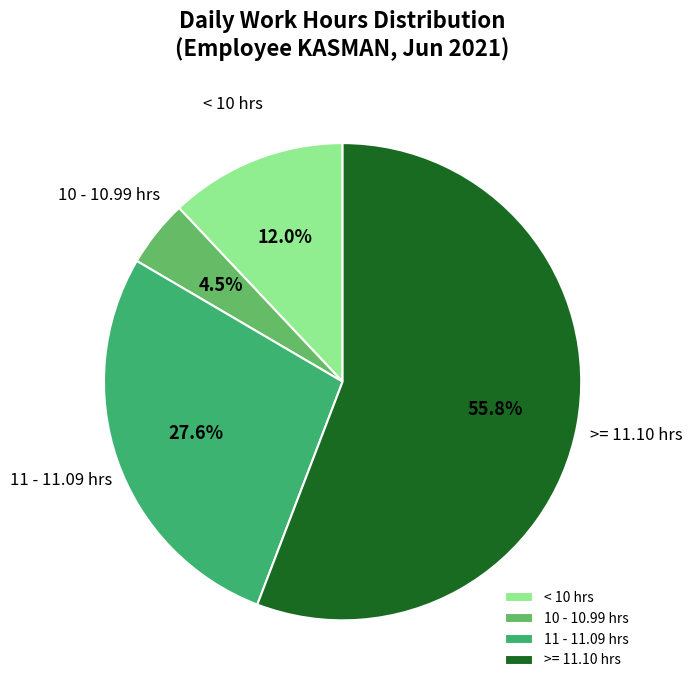

To the nearest percent, what is the average slice percentage?

25%